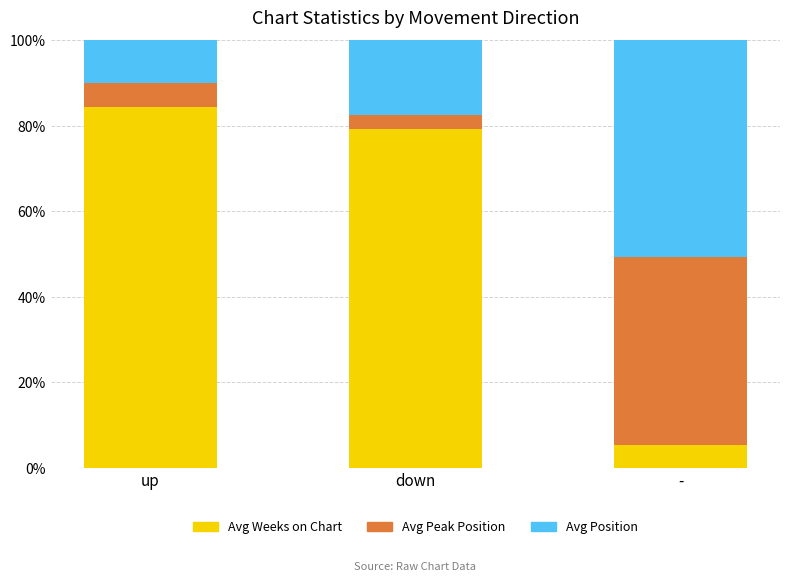

Are the bars horizontal?

No